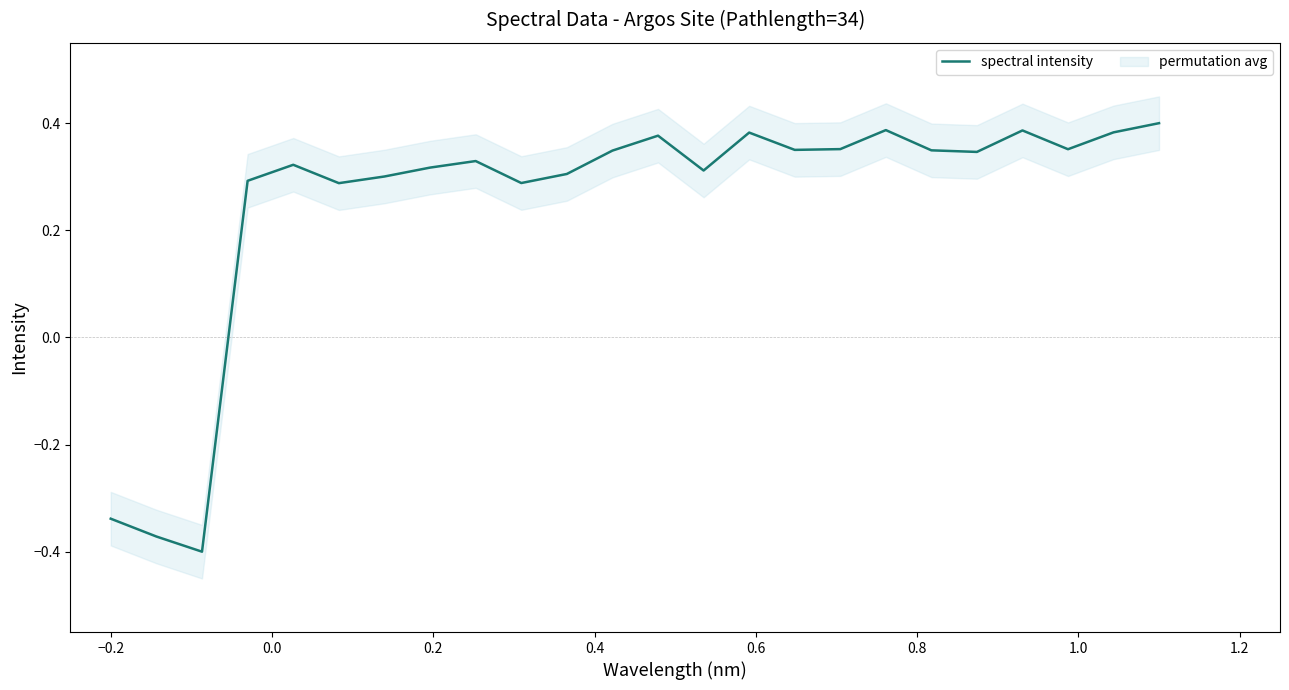

Reading right to left, what are all the values shown in this chart?

0.4	0.4	0.4	0.4	0.3	0.3	0.4	0.4	0.4	0.4	0.3	0.4	0.3	0.3	0.3	0.3	0.3	0.3	0.3	0.3	0.3	-0.4	-0.4	-0.3